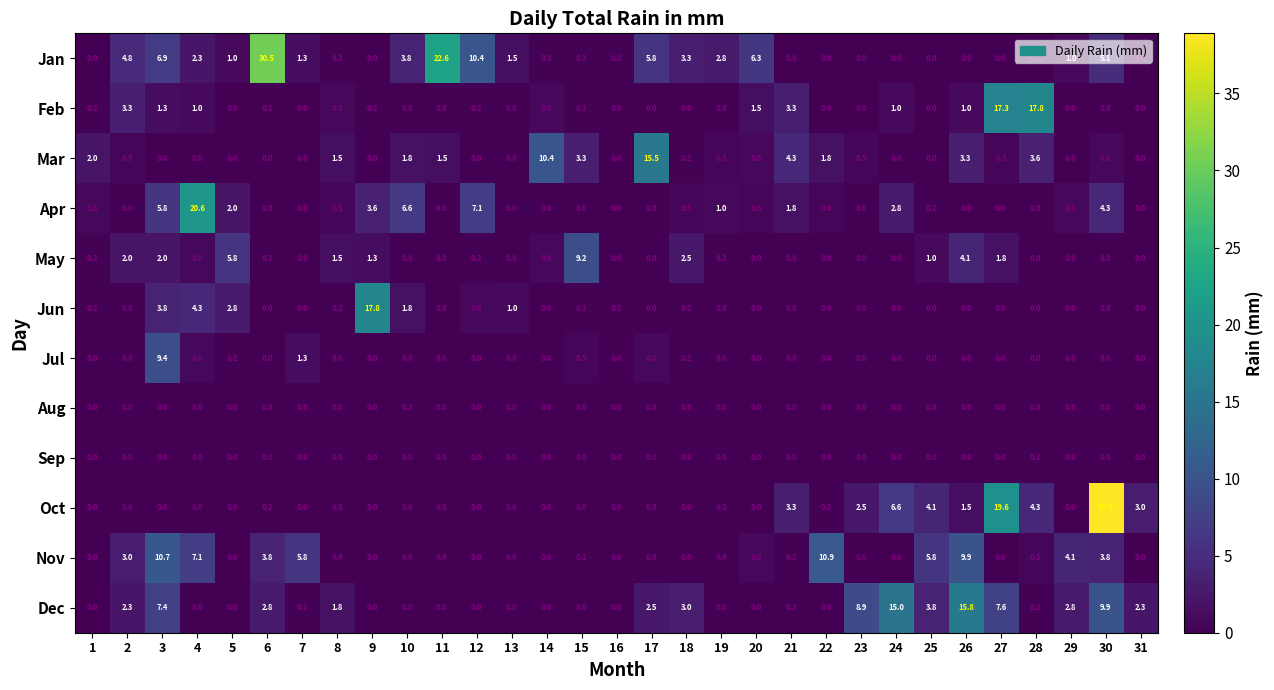

Which category has the highest value across all series?

30